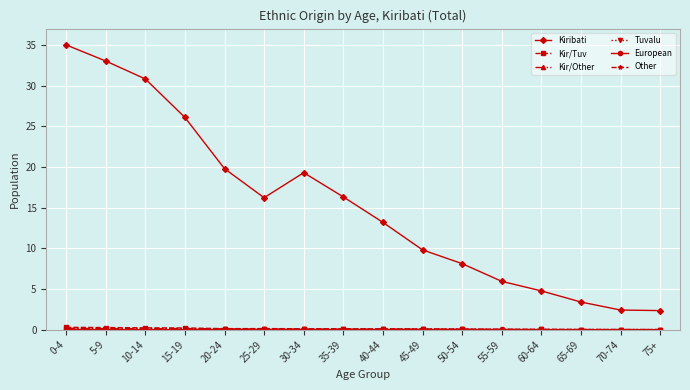

Which series changed the most between 5-9 and 75+?

Kiribati